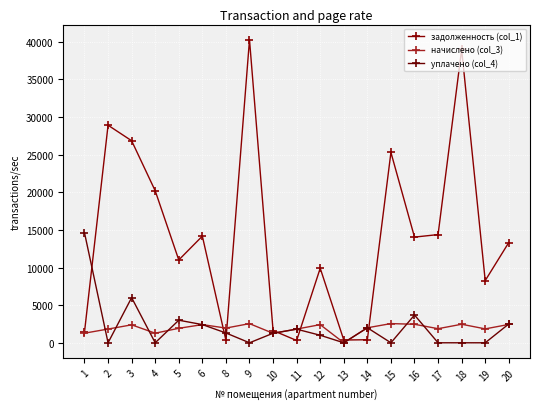

What are all the series names shown in the legend?

задолженность (col_1), начислено (col_3), уплачено (col_4)